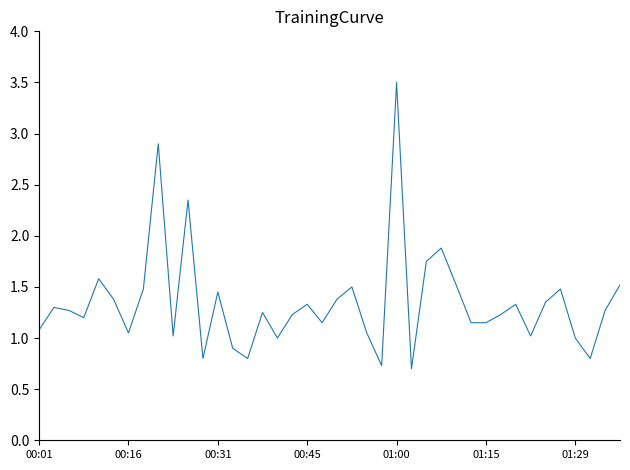

What is the greatest value displayed?

3.5